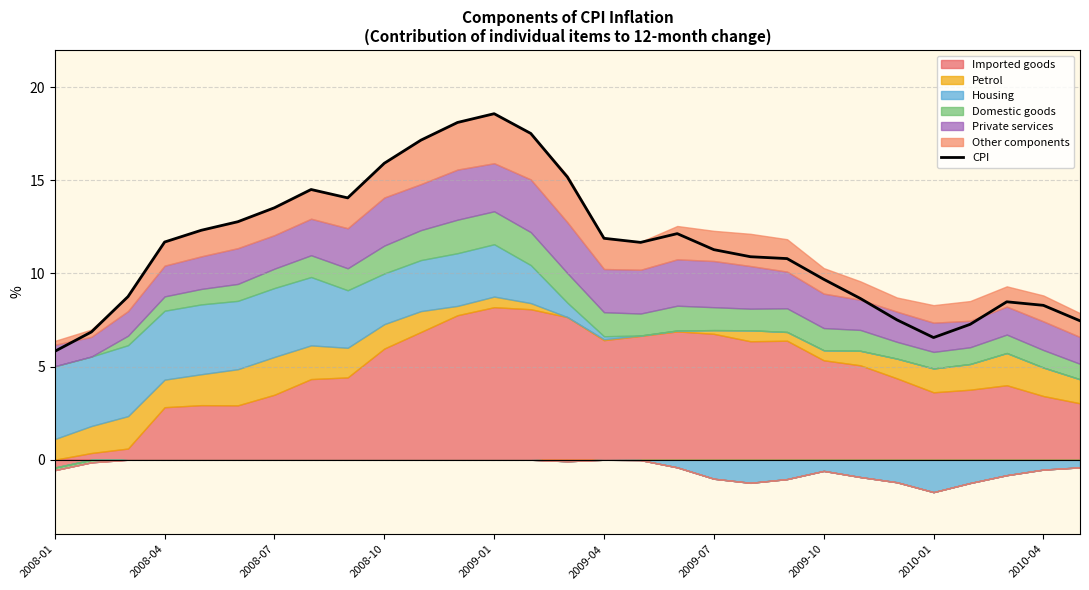

The value of CPI at 2008-01 is 1.7. True or false?

False